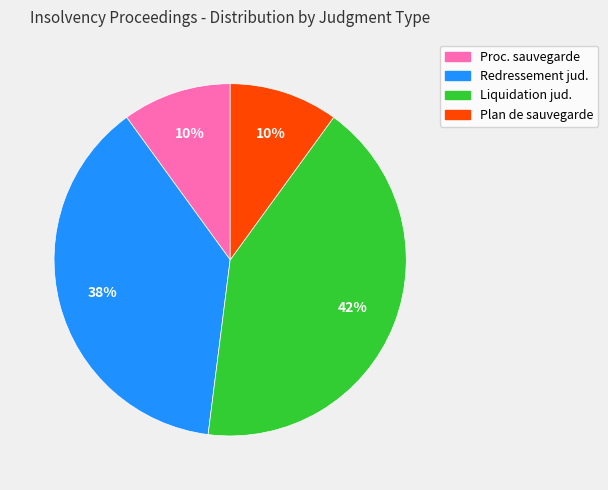

To the nearest percent, what is the average slice percentage?

25%